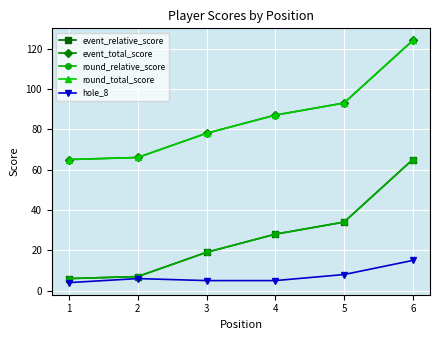

What is the difference between the second highest and minimum values in the round_relative_score series?

28